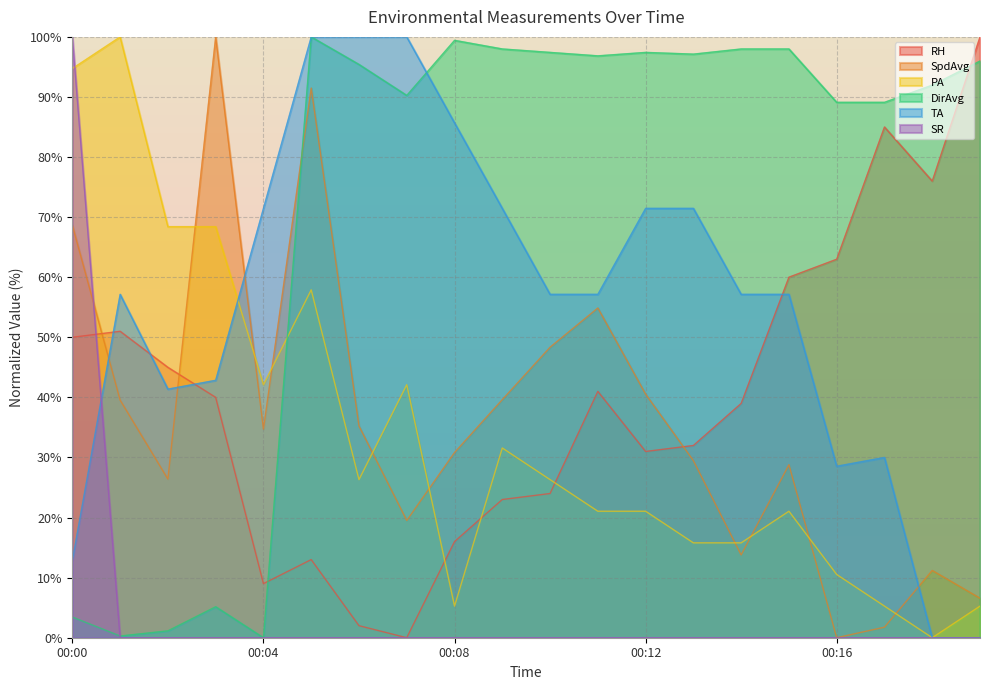

True or false: DirAvg has more than 1 interior local peaks.

True